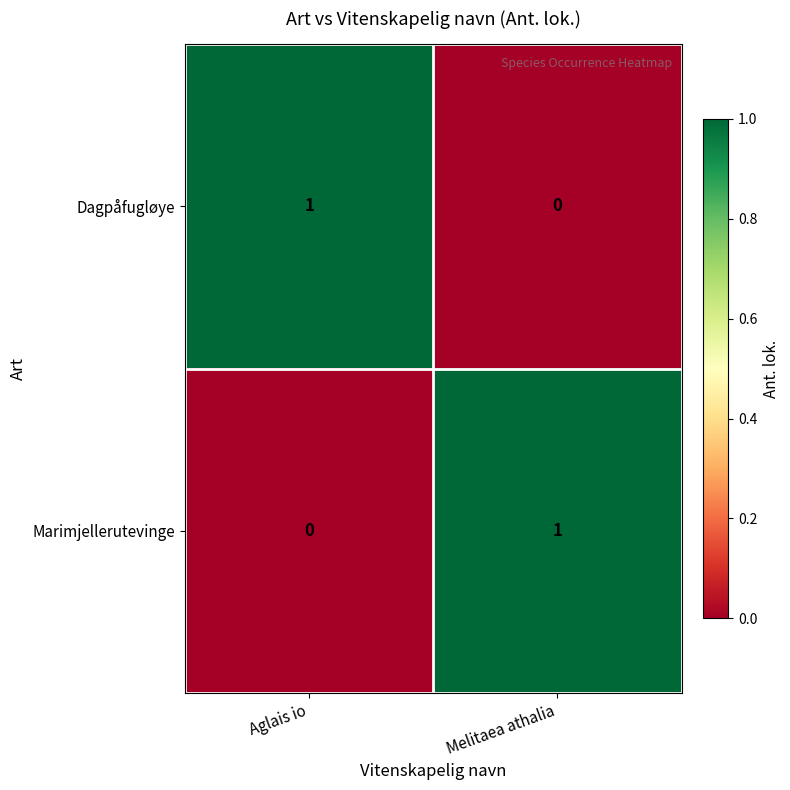

Which category has the lowest value in the Marimjellerutevinge series?

Aglais io